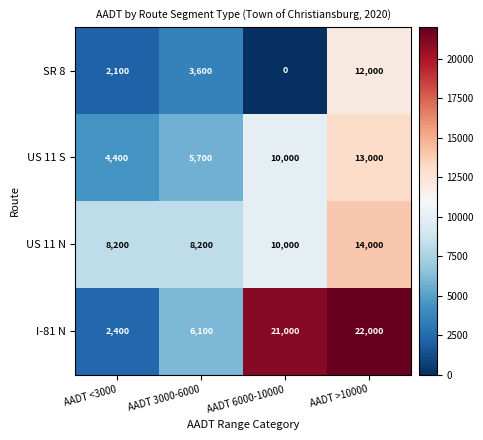

What is the difference between the maximum and minimum values in the US 11 N series?

5800